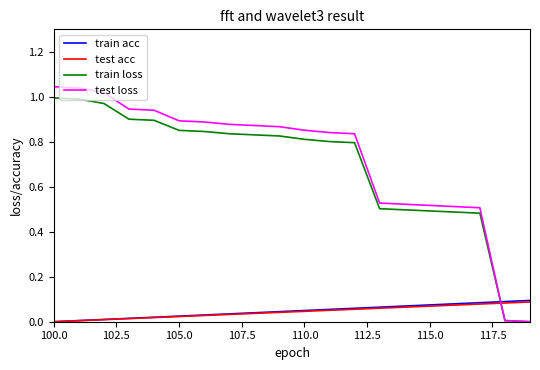

How many intersections are there between test acc and train loss?

1